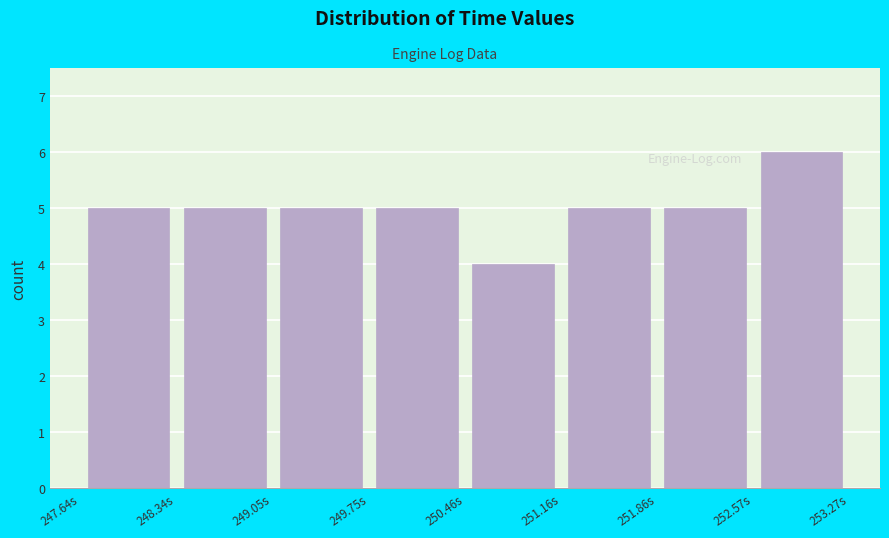

Over which range of the x-axis is the bar tallest?

252.6 to 253.3